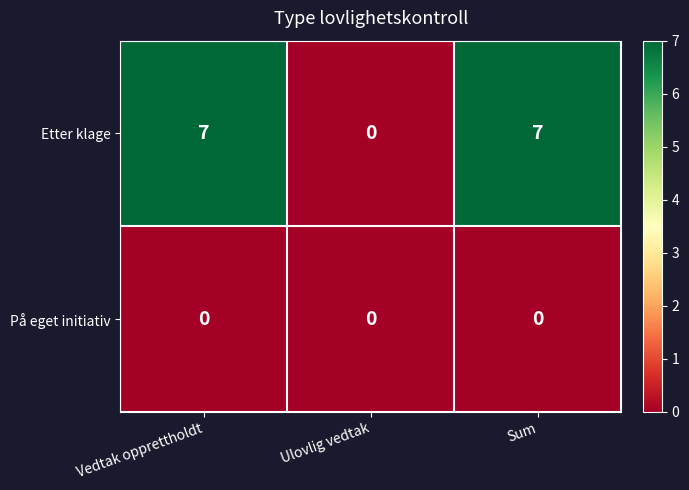

Reading left to right, transcribe all the data shown in this chart.

Etter klage: Vedtak opprettholdt=7	Ulovlig vedtak=0	Sum=7
På eget initiativ: Vedtak opprettholdt=0	Ulovlig vedtak=0	Sum=0